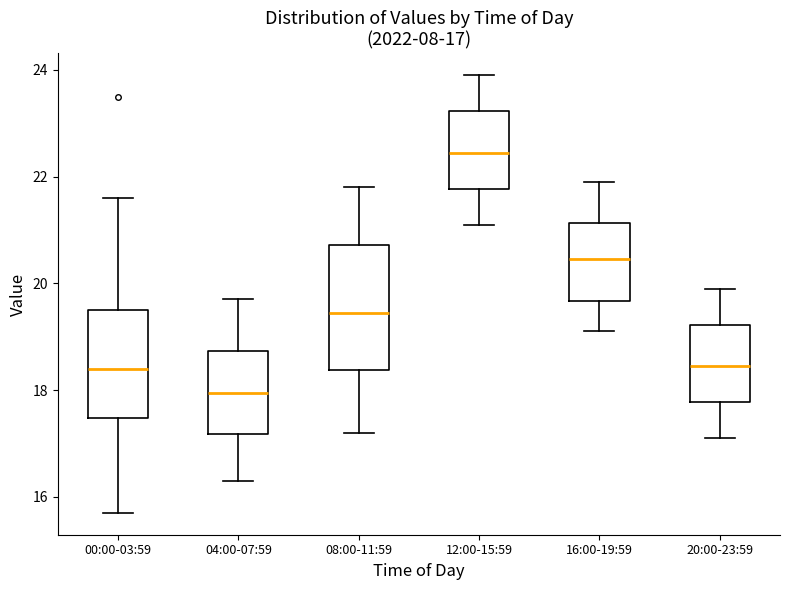

Which box's median line is the highest?

12:00-15:59